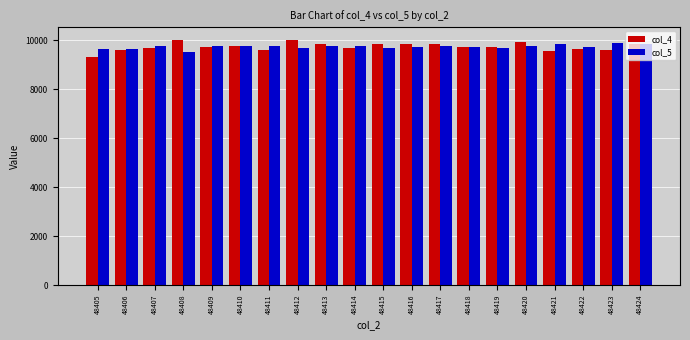

What is the average value of the col_4 series?

9747